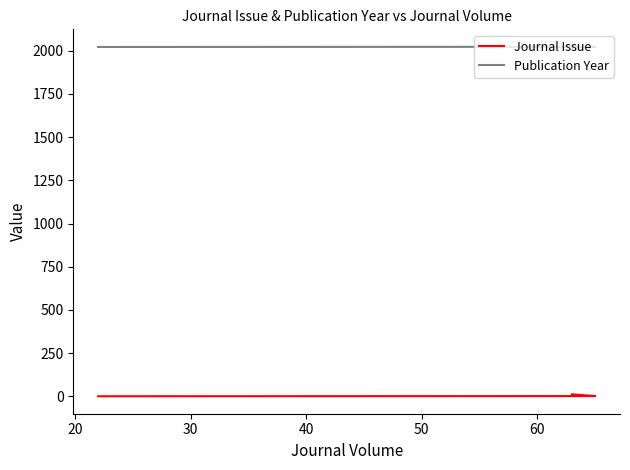

What are all the series names shown in the legend?

Journal Issue, Publication Year